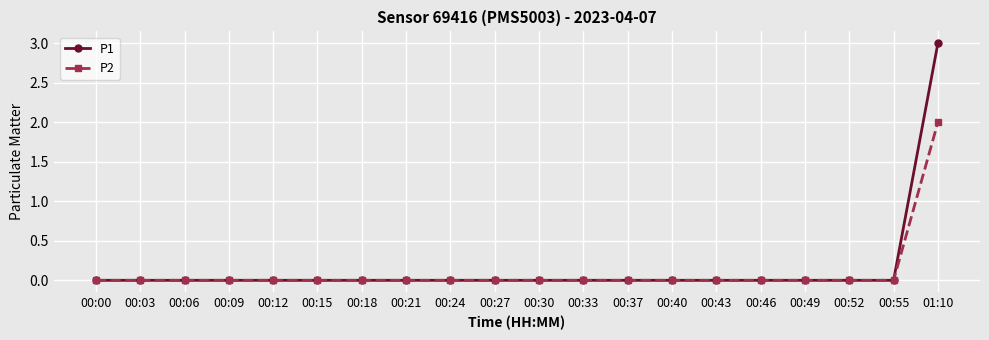

Rank the series by their maximum value, from highest to lowest.

P1, P2